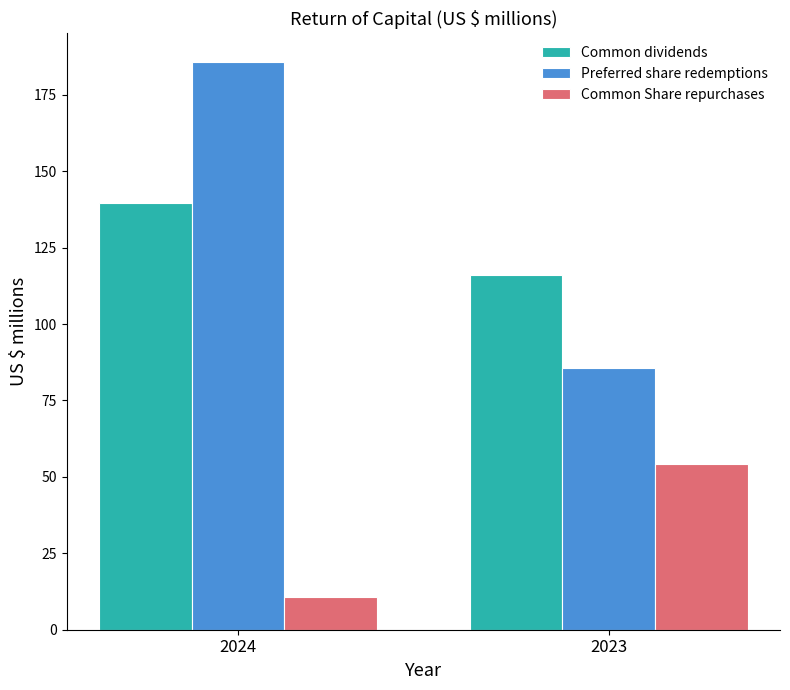

At how many categories does at least one series exceed 140?

1